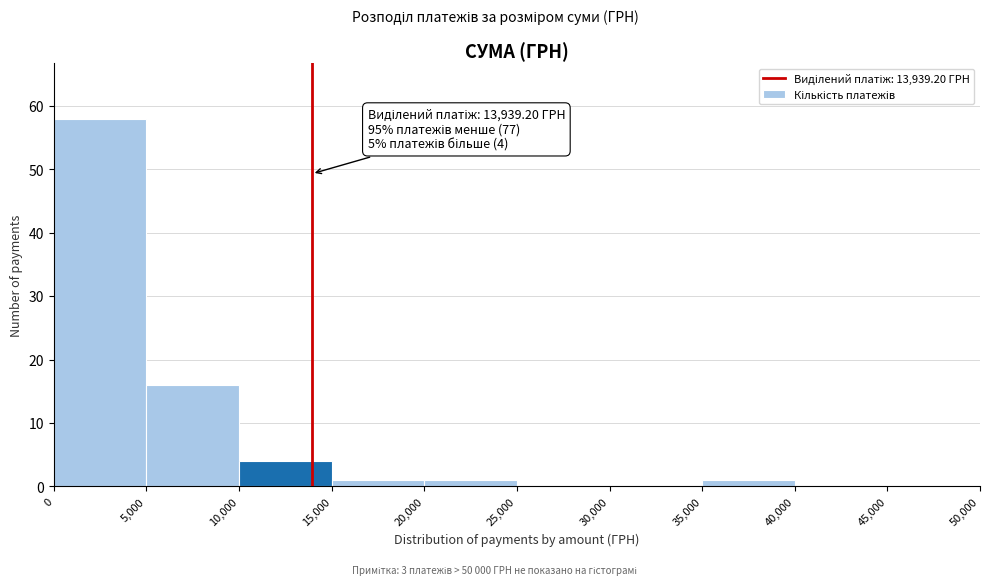

Over which range of the x-axis is the bar tallest?

0 to 5,000